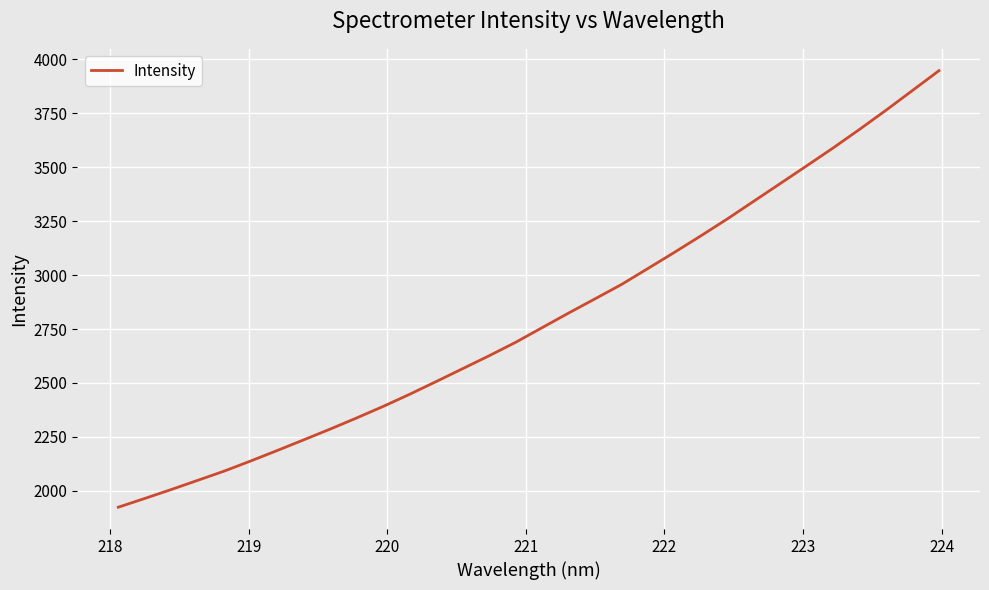

What is the greatest value displayed?

3948.2